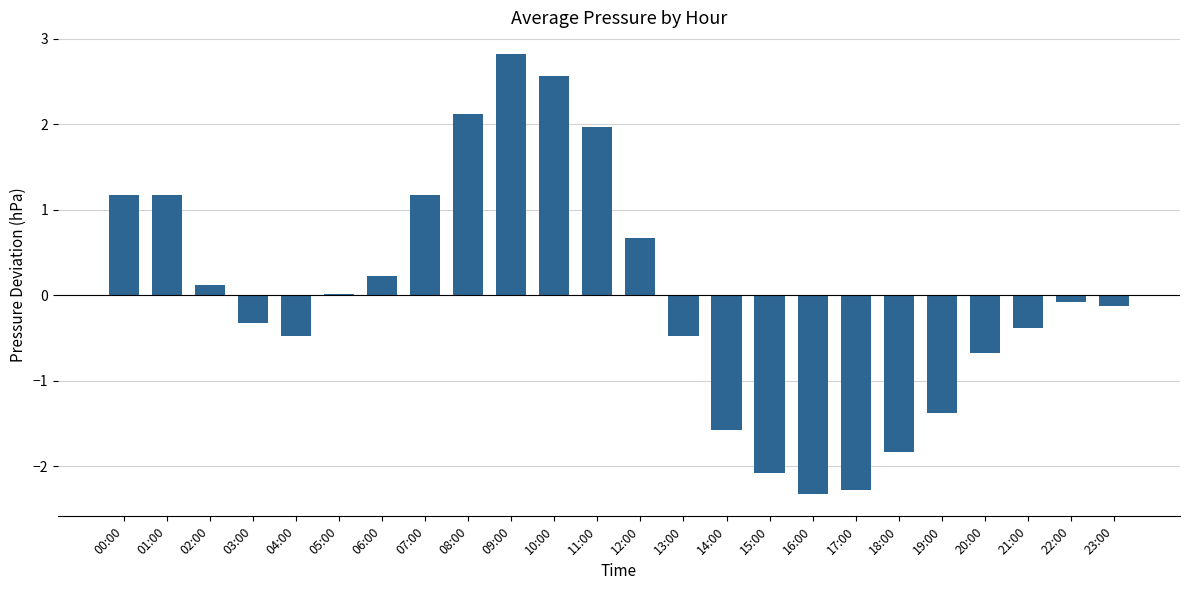

What is the label of the 19th bar from the right?

05:00